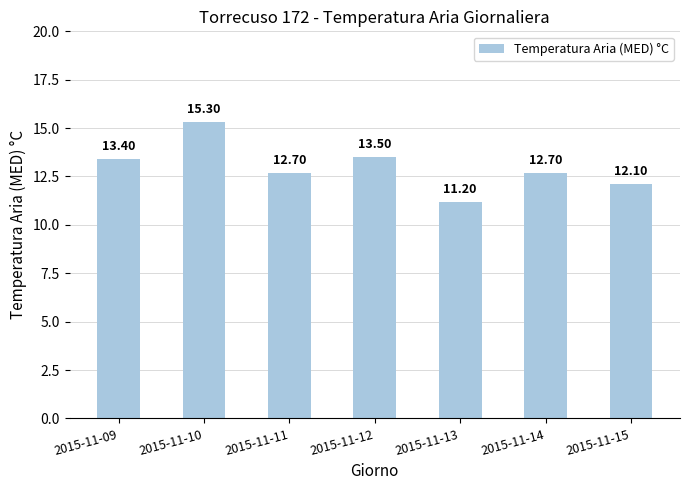

Count the number of data series in this chart.

1